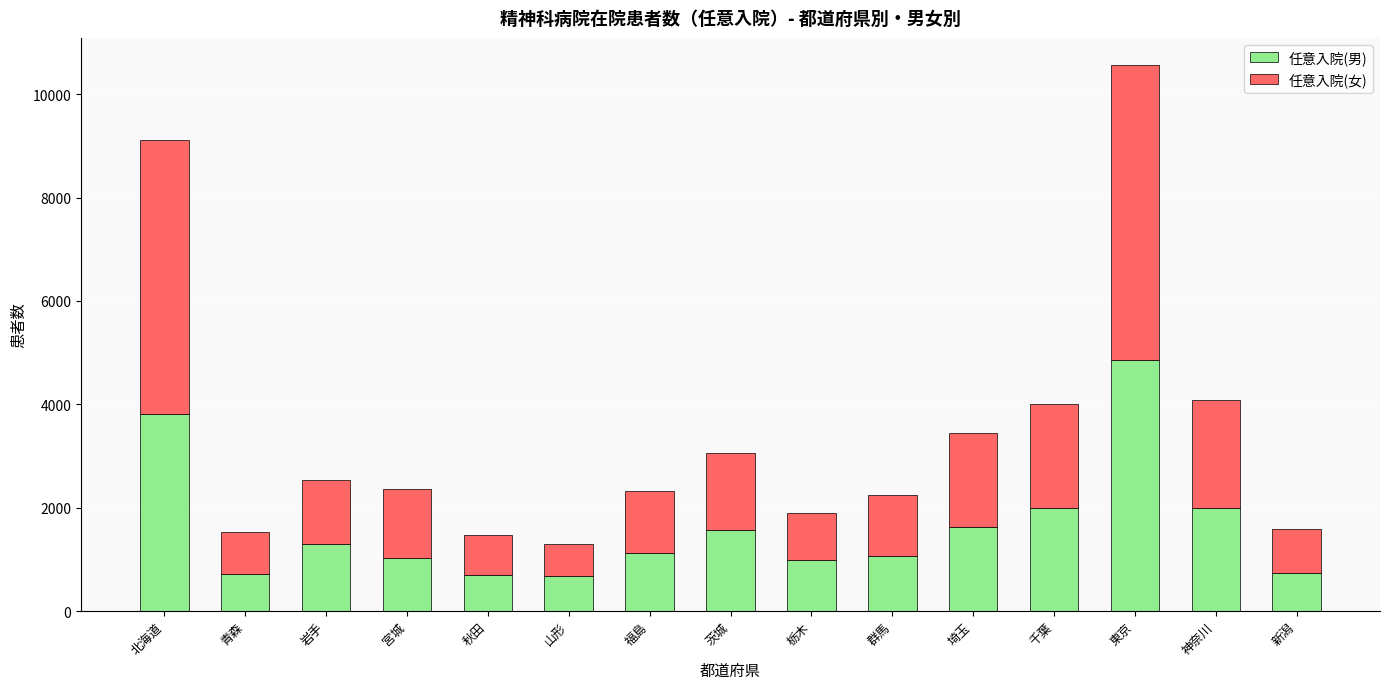

Count the number of data series in this chart.

2